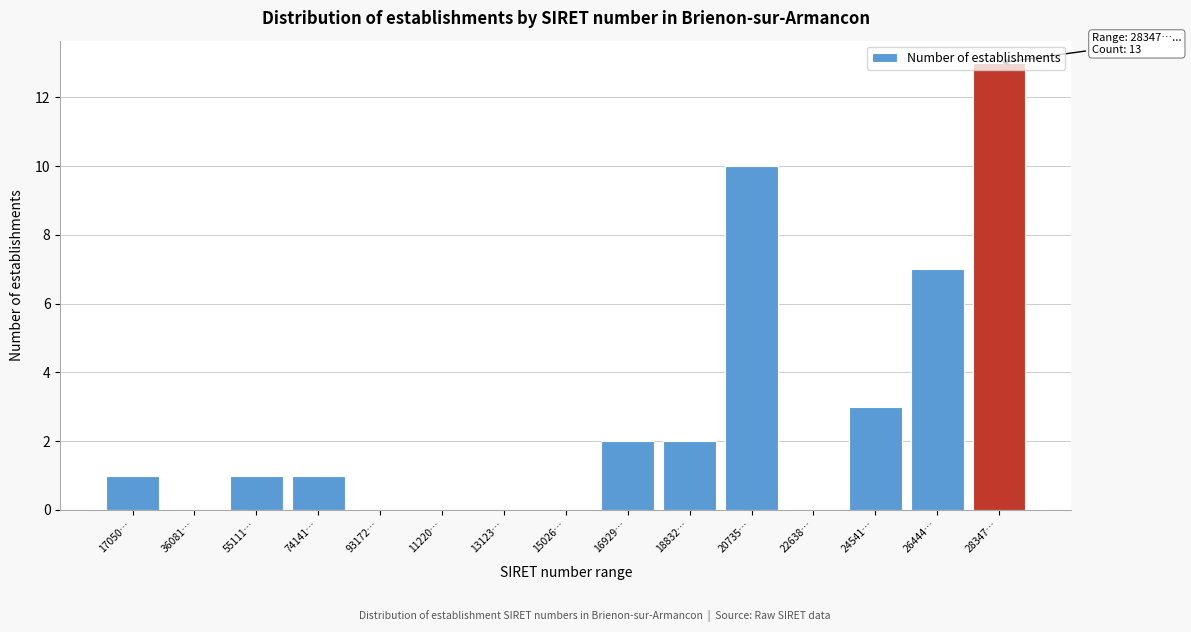

Where is the data nearest to the value 6?

26444…